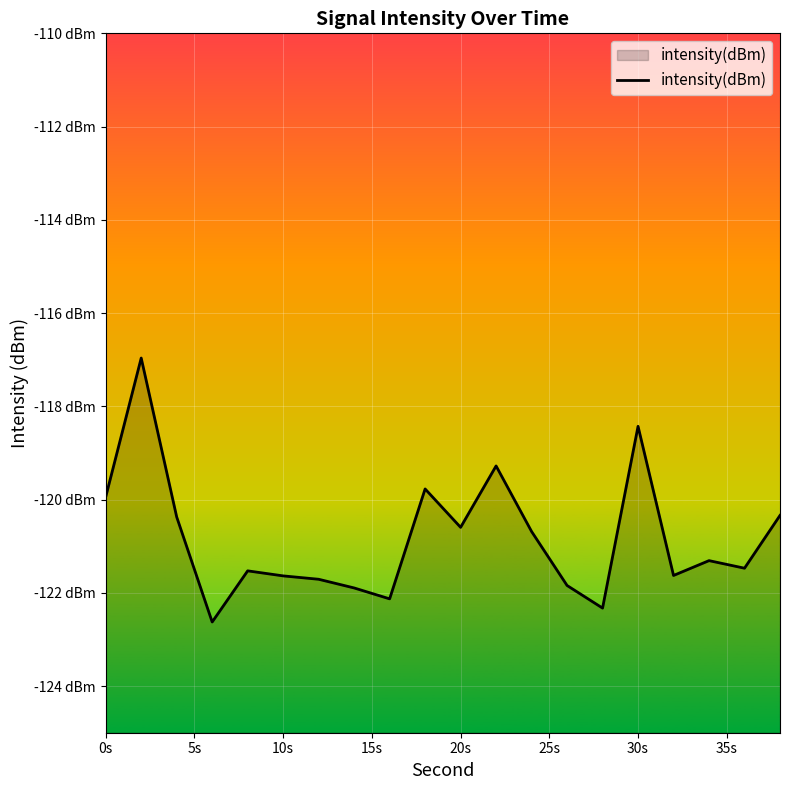

How many distinct data groups are displayed?

1